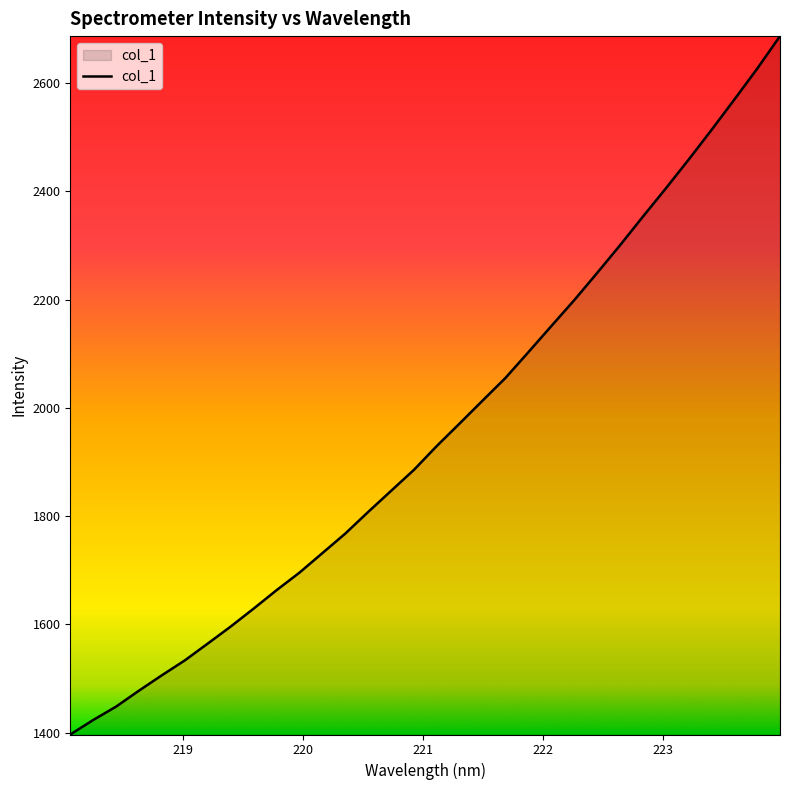

What is the sum of all values?

62555.0